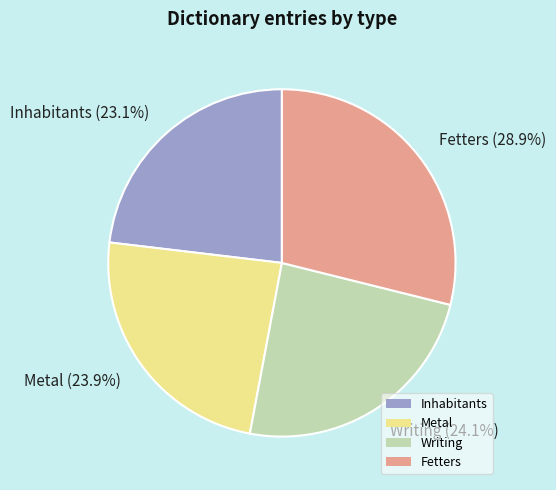

To the nearest percent, what percentage of the pie is Writing?

24%